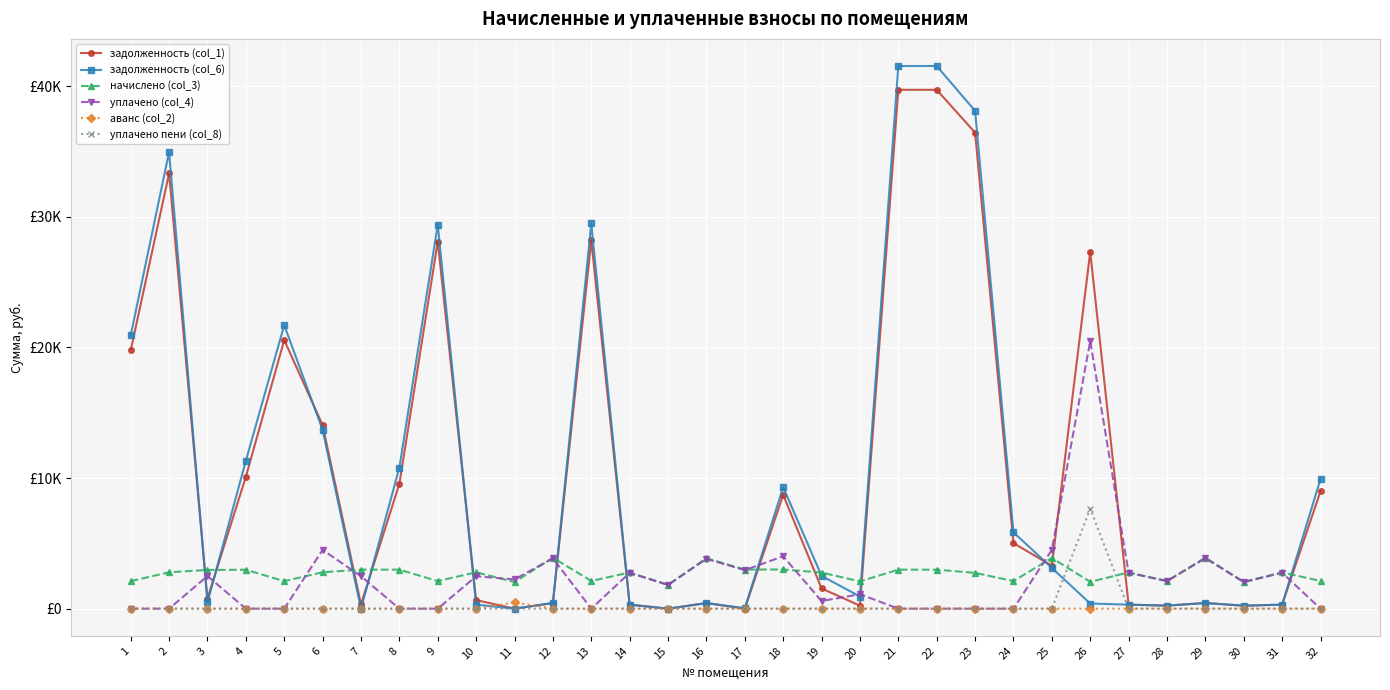

Is this an area chart (filled region under the line)?

No